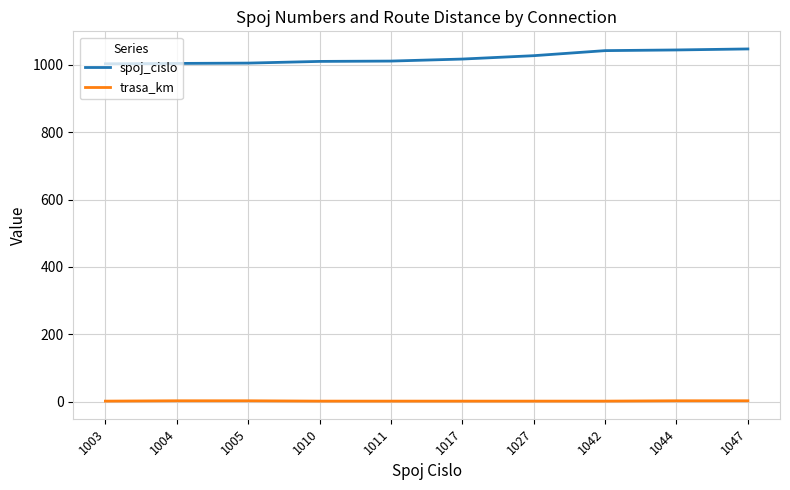

Which series has the largest total across all categories?

spoj_cislo